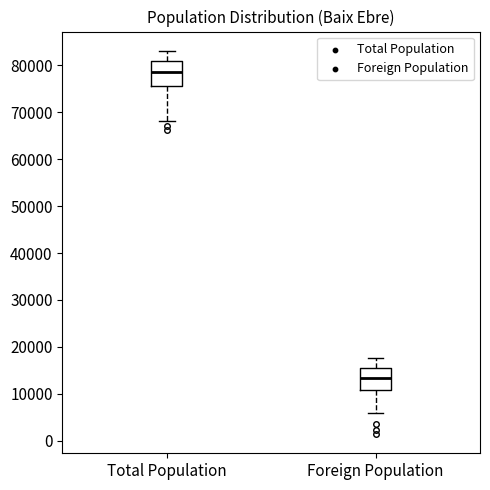

Reading left to right, read every box against the y-axis: the position of its median line, the range the box covers, and the ends of its whiskers. The values are not printed on the chart, so give them approximately, as read against the axis.

Total Population: median 79000, box 76000 to 81000, whiskers 68000 to 83000
Foreign Population: median 13000, box 11000 to 15000, whiskers 6000 to 18000